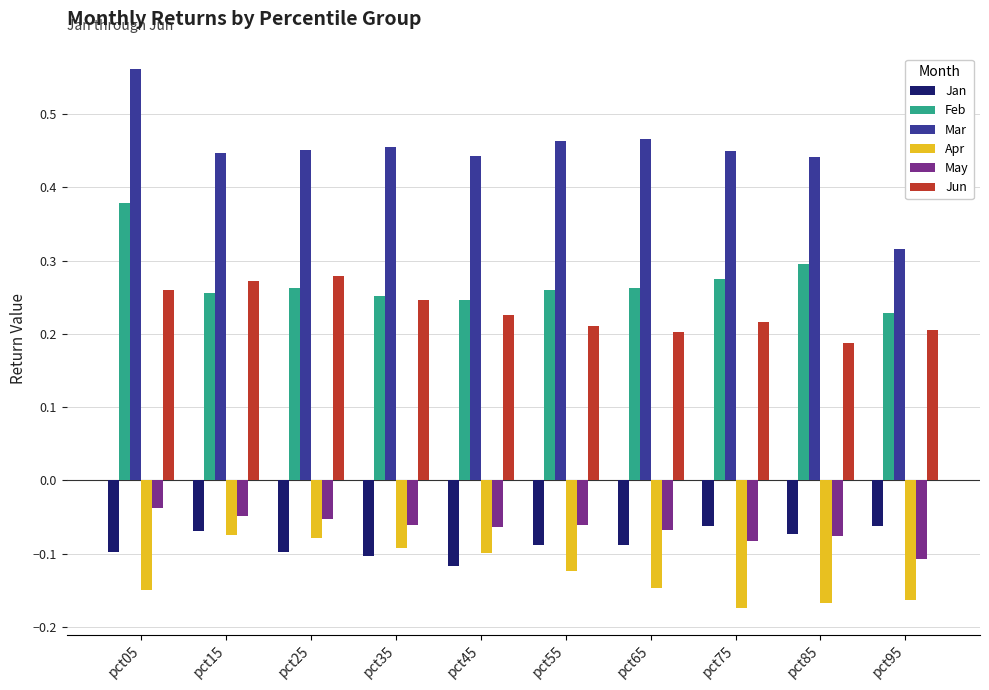

Which category has the highest value in the Feb series?

pct05